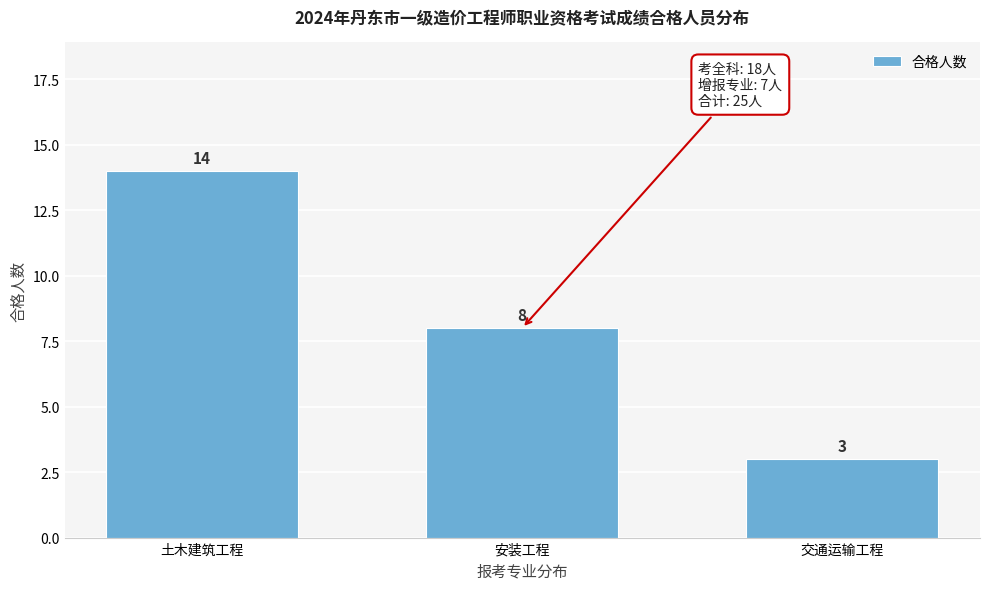

Reading left to right, what are all the values shown in this chart?

14	8	3